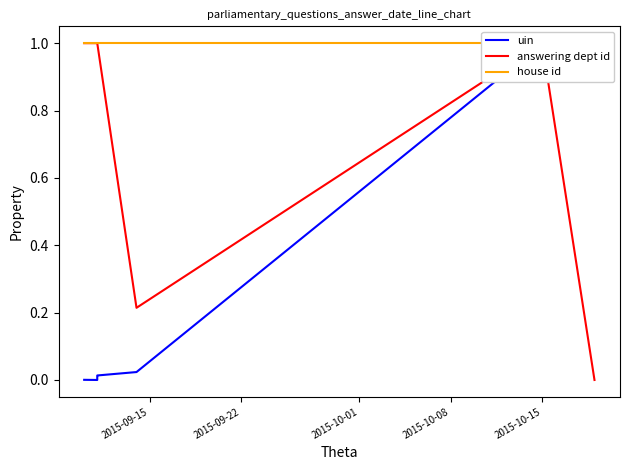

The house id series shows 1.5 at 2015-09-22. True or false?

False